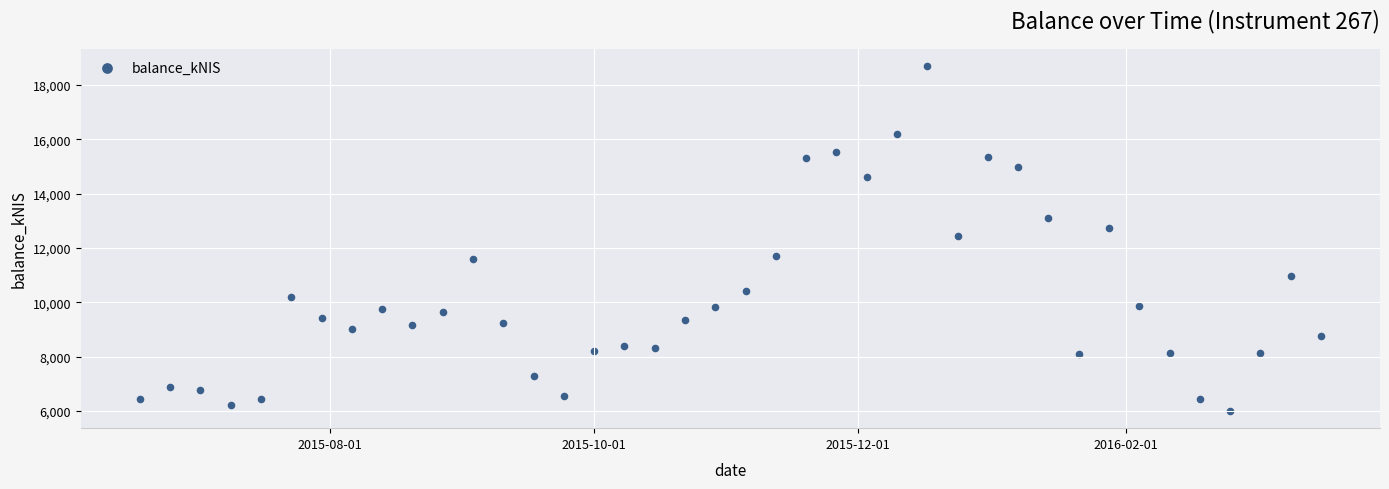

What is the range of X values (max minus min)?

273.0